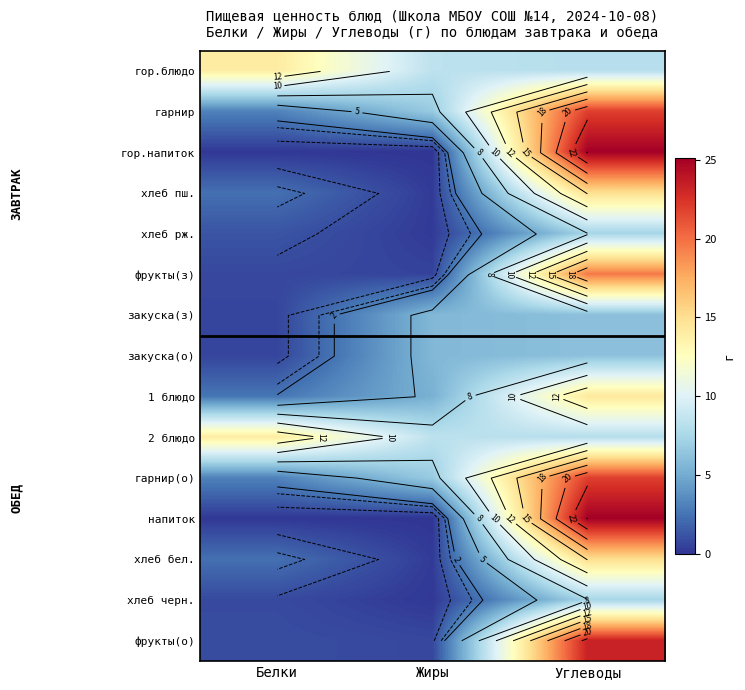

How many data points does each series have?

3